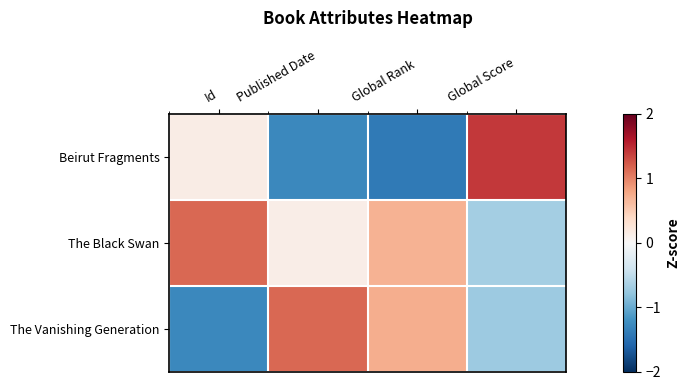

Which series has the largest total across all categories?

The Black Swan